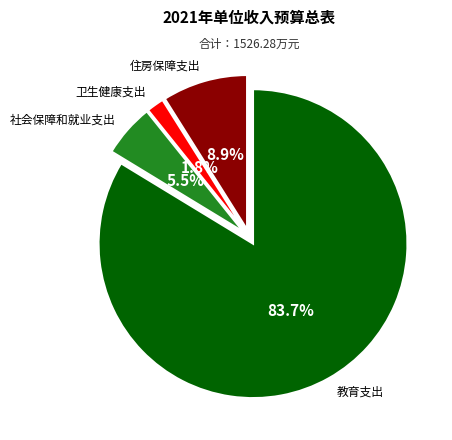

The 教育支出 slice represents 91% of the pie. True or false?

False